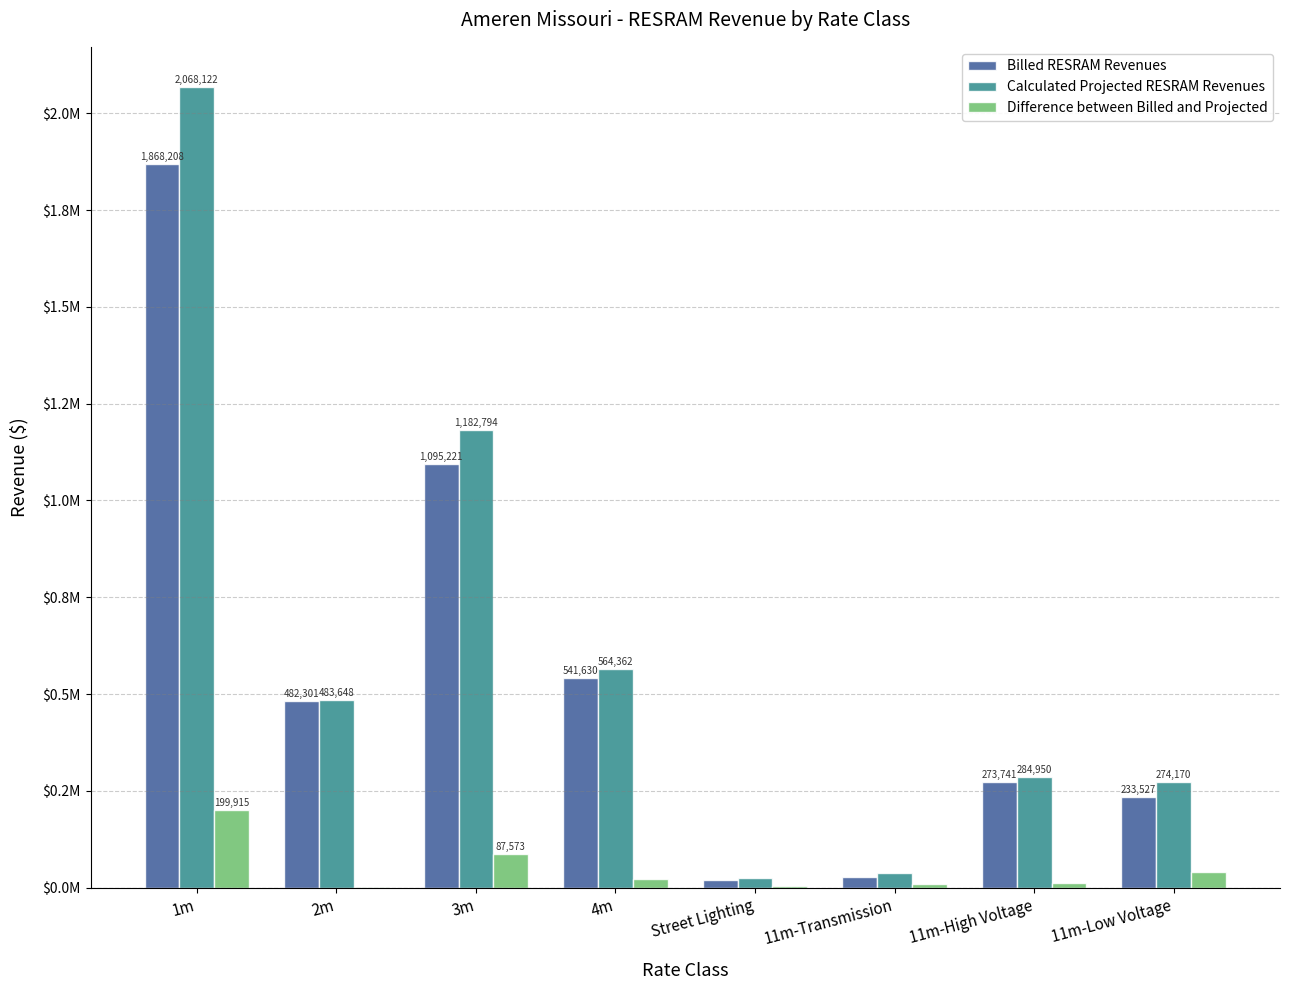

Are the bars grouped side by side (vs. stacked)?

Yes